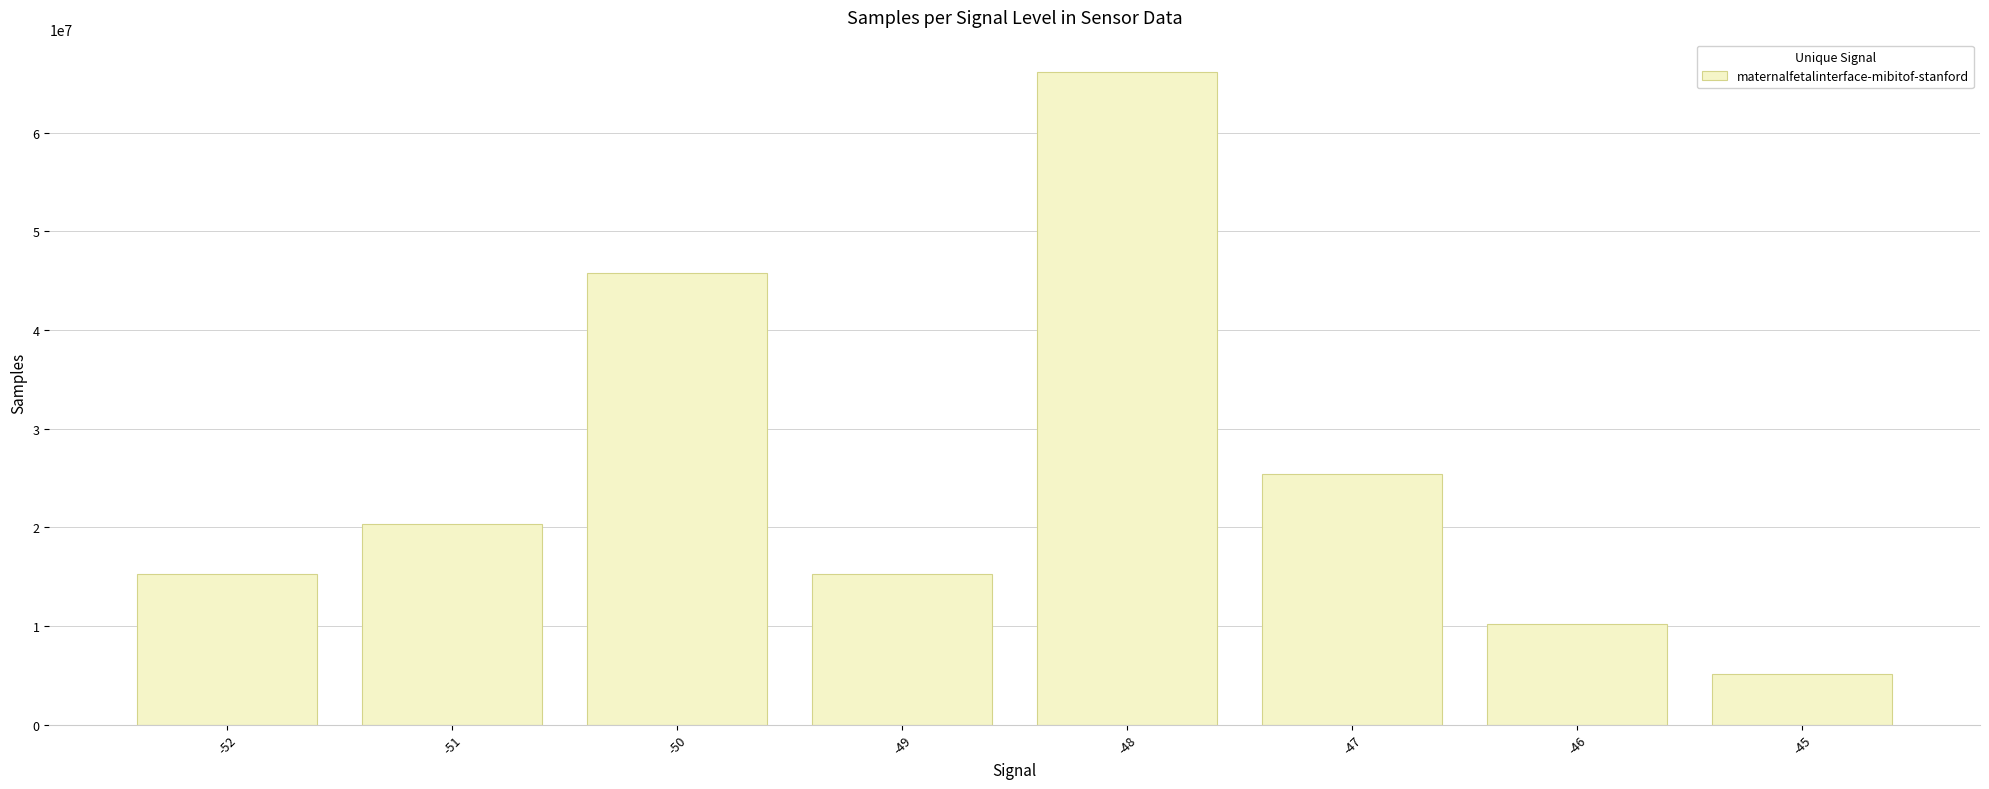

Read the value at -46, to the nearest 10.

10176570